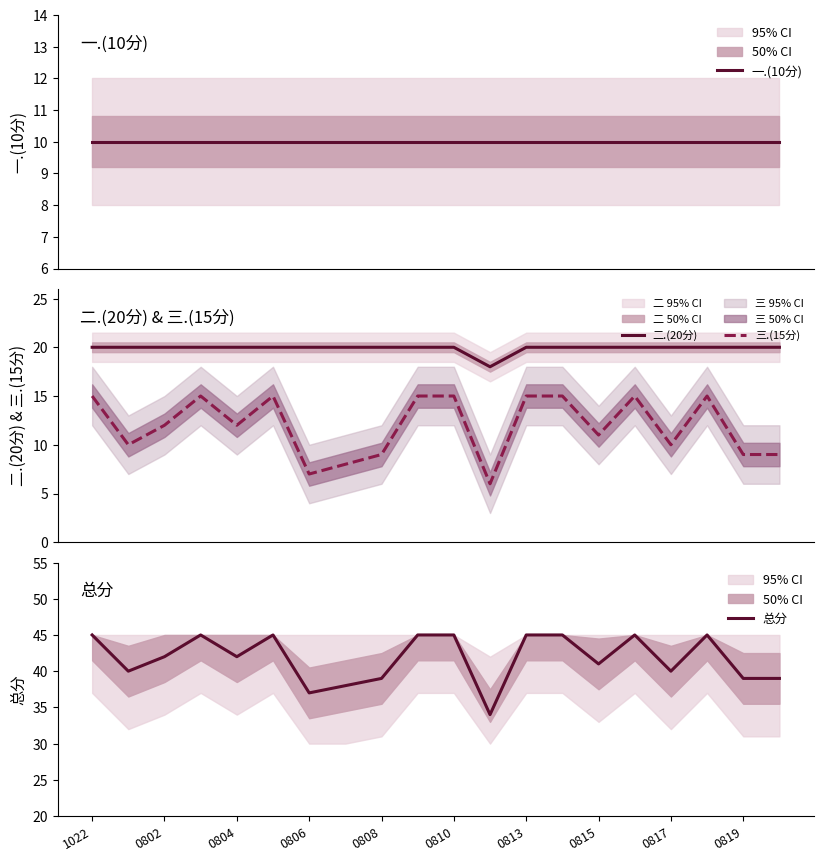

The 一.(10分) series shows 10 at 19. True or false?

True